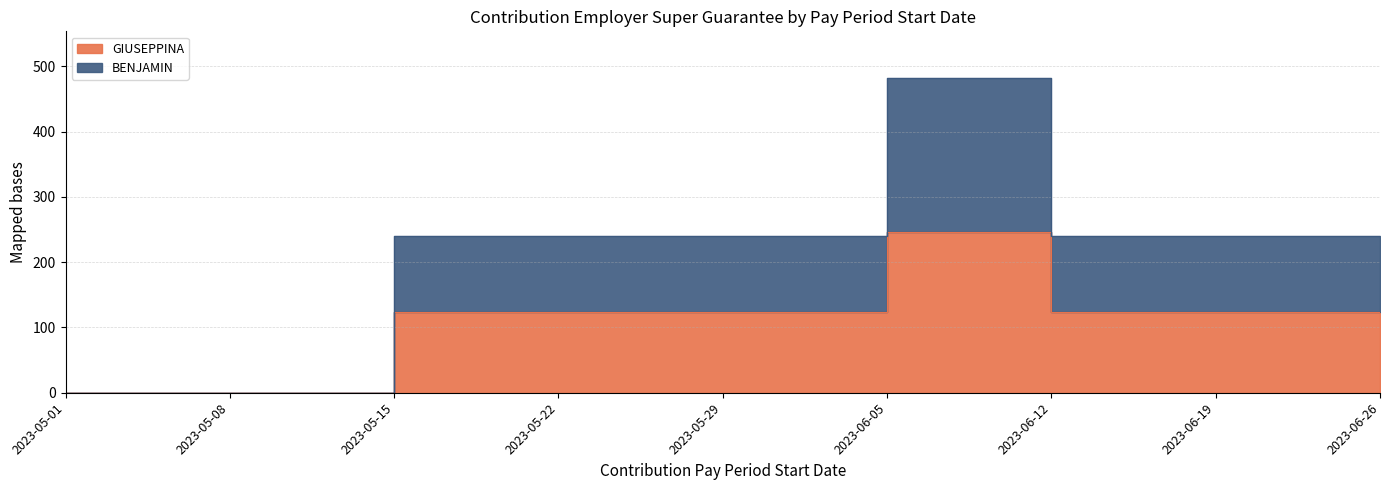

At which label does GIUSEPPINA first exceed 123?

2023-05-15